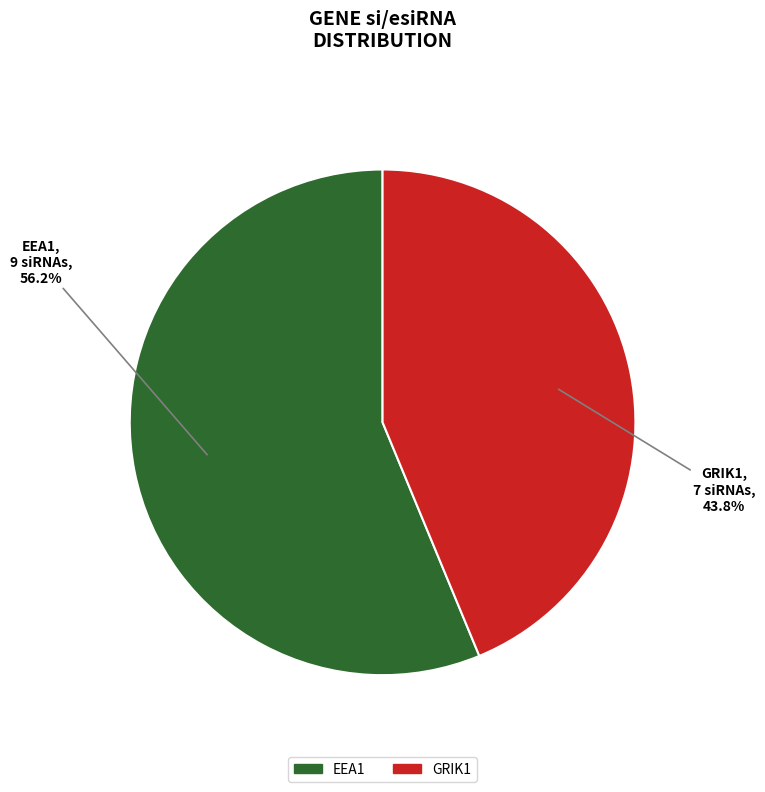

Which category has the biggest portion of the pie?

EEA1